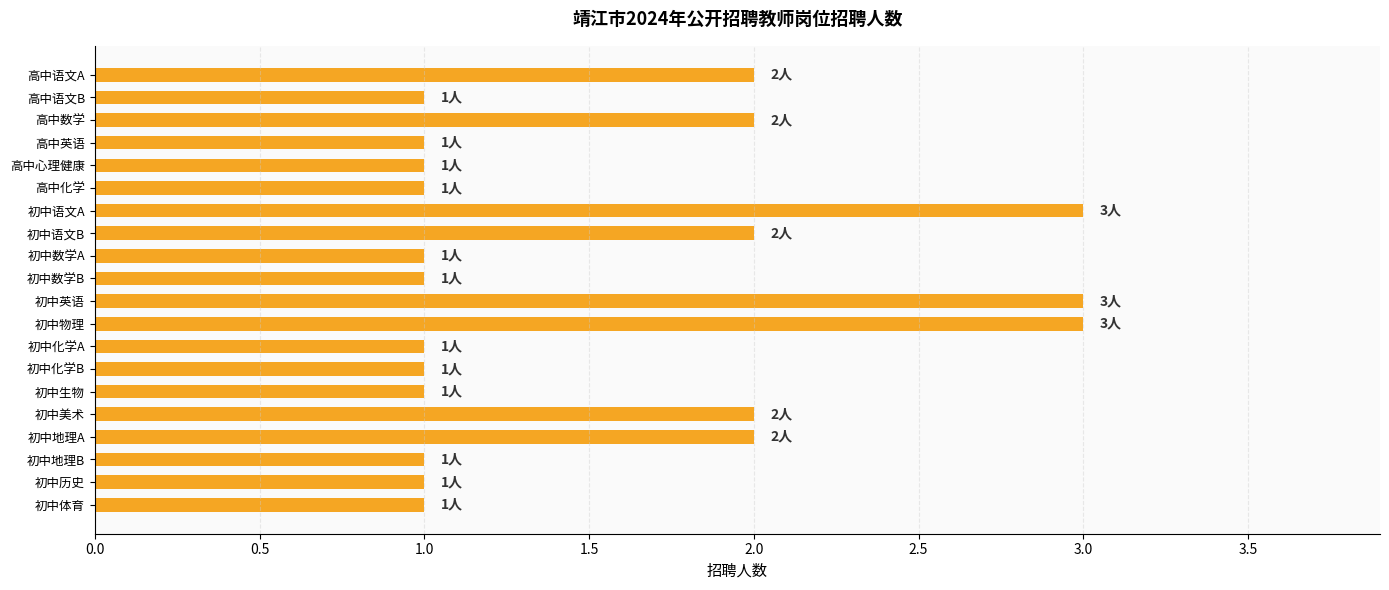

What is the label of the 3rd bar from the top?

高中数学